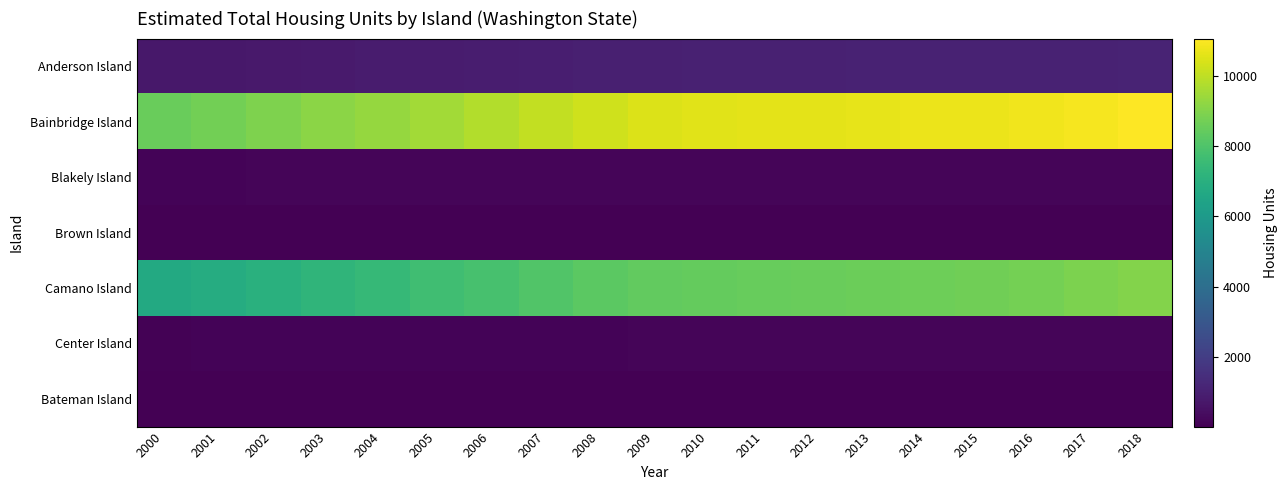

Which series changed the most between 2005 and 2017?

Bainbridge Island